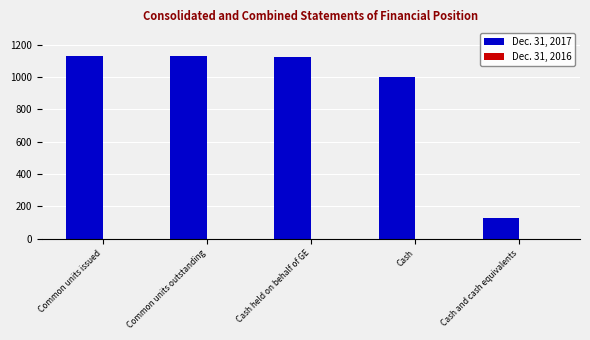

Are the bars horizontal?

No